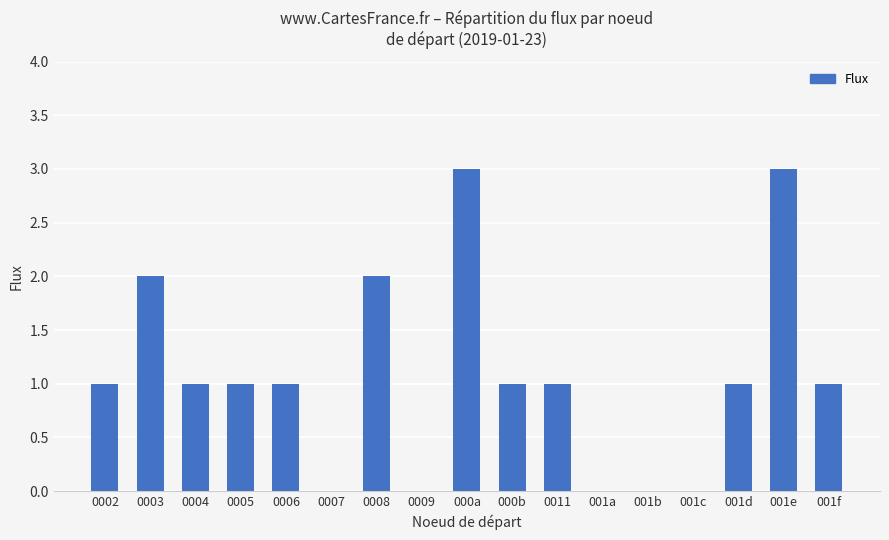

How many values are between 0 and 1?

13